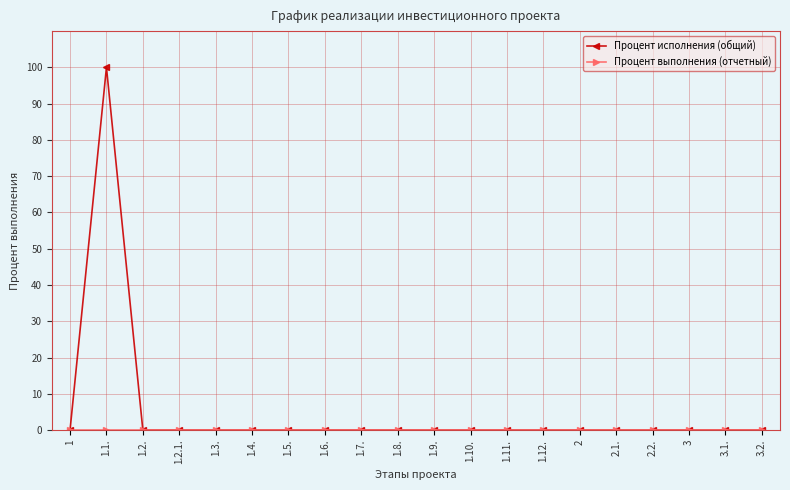

What is the spread (max minus min) of values at 1.1.?

100